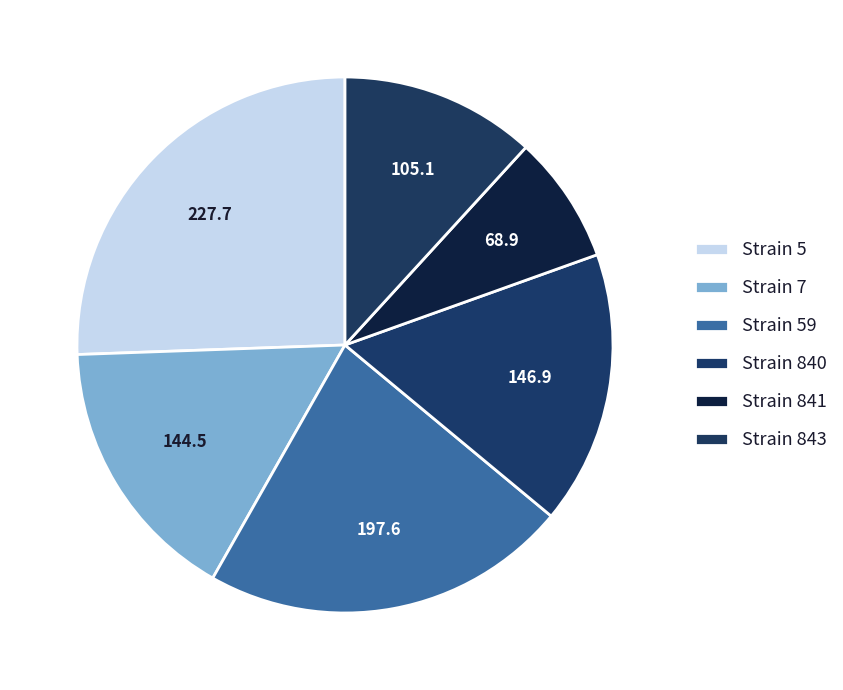

Which slice is the smallest?

841